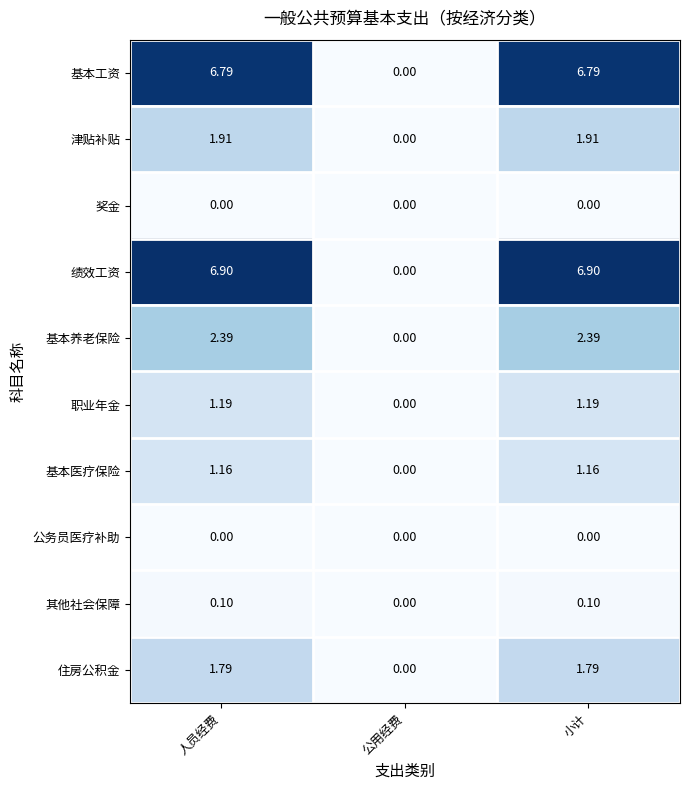

Where does the 基本养老保险 series first go above 2?

人员经费